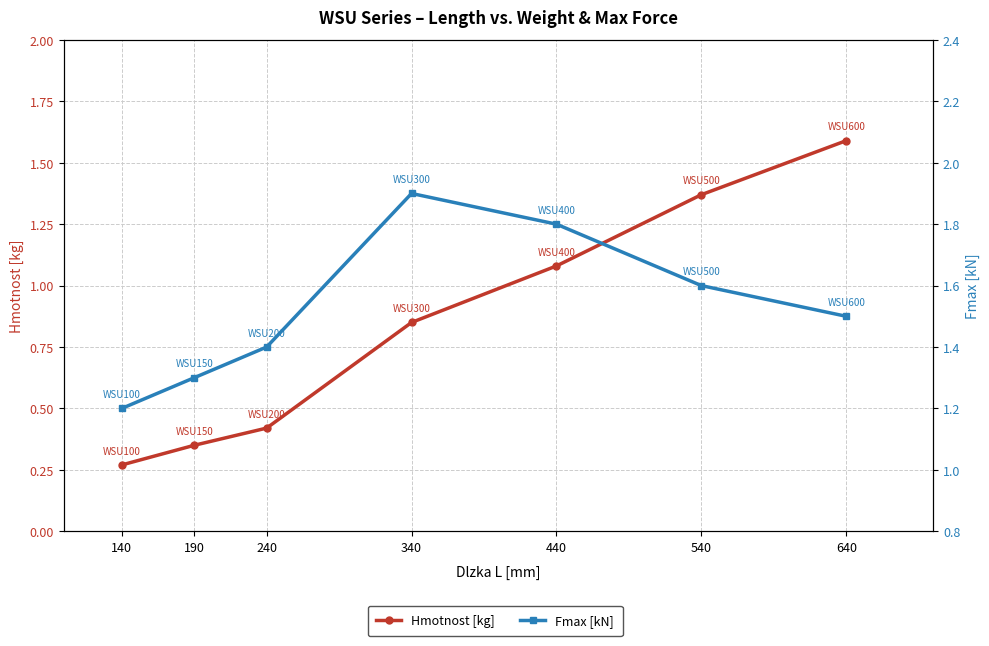

At which label is Hmotnost [kg] closest to 0?

140